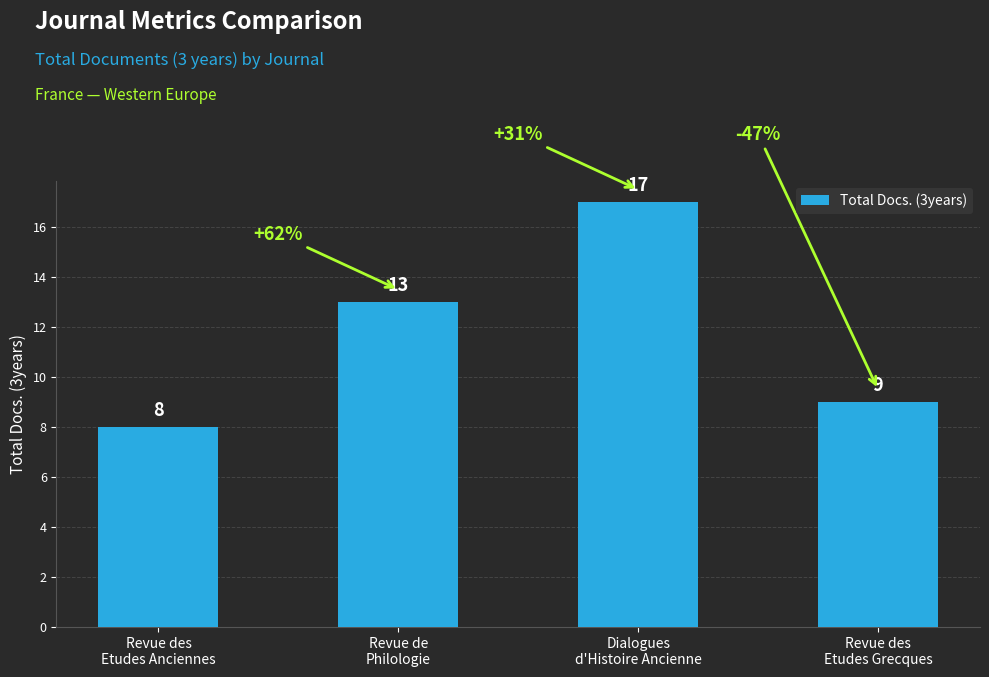

The value at Revue des
Etudes Grecques is 5. True or false?

False